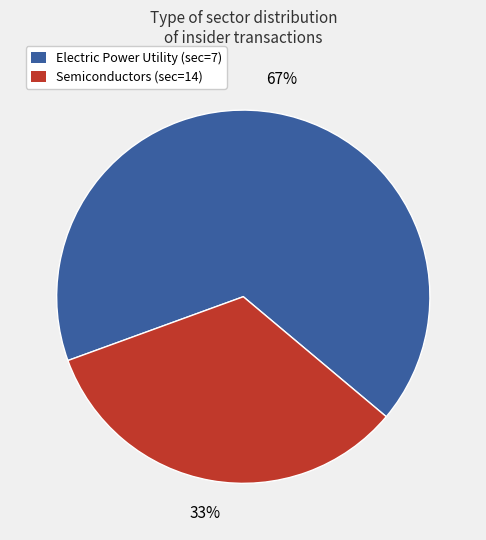

Count the number of slices in the pie.

2